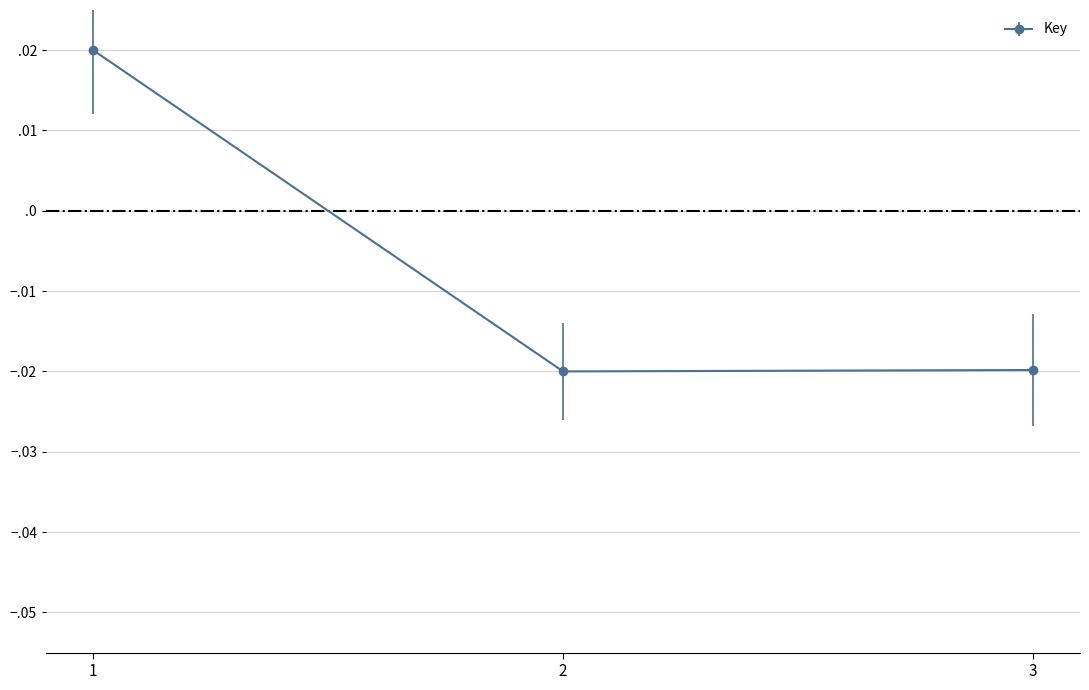

Which has a higher value, 2 or 1?

1